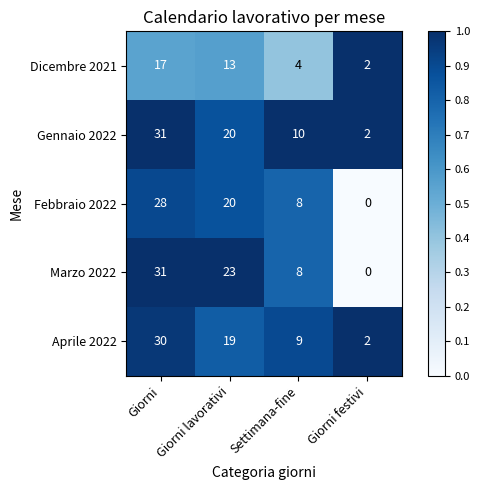

What is the maximum value shown in the chart?

31